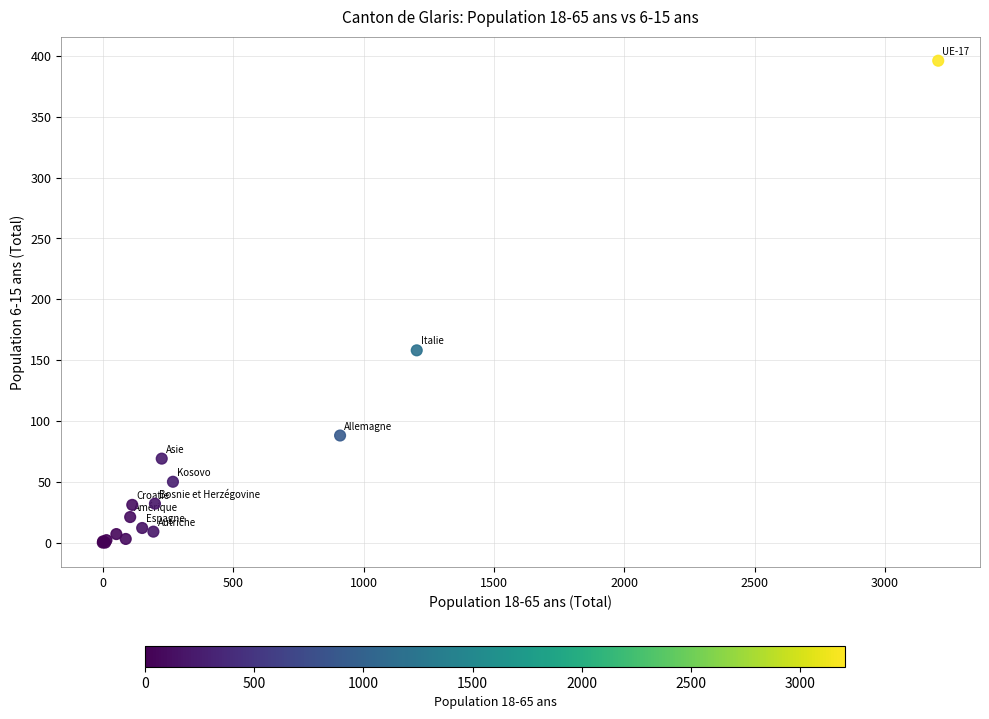

What Y value in the scatter plot is closest to 198?

158